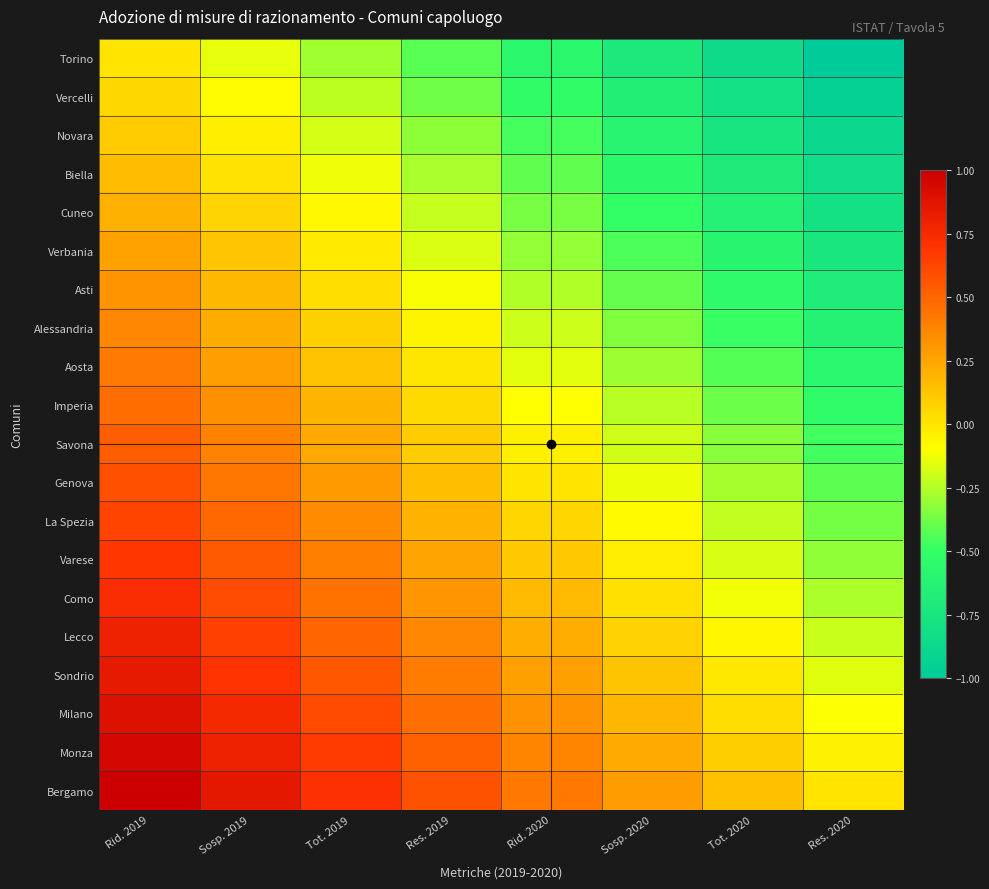

Which series has the largest total across all categories?

Bergamo